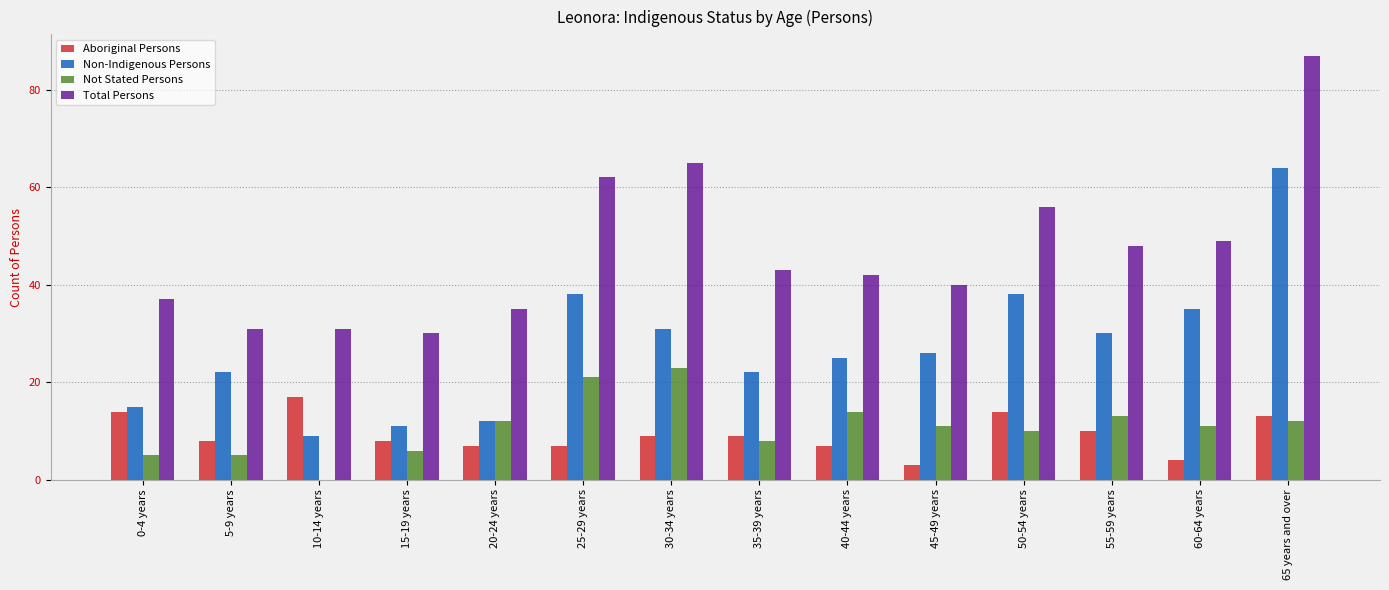

What is the sum of the Non-Indigenous Persons values at 30-34 years and 5-9 years?

53